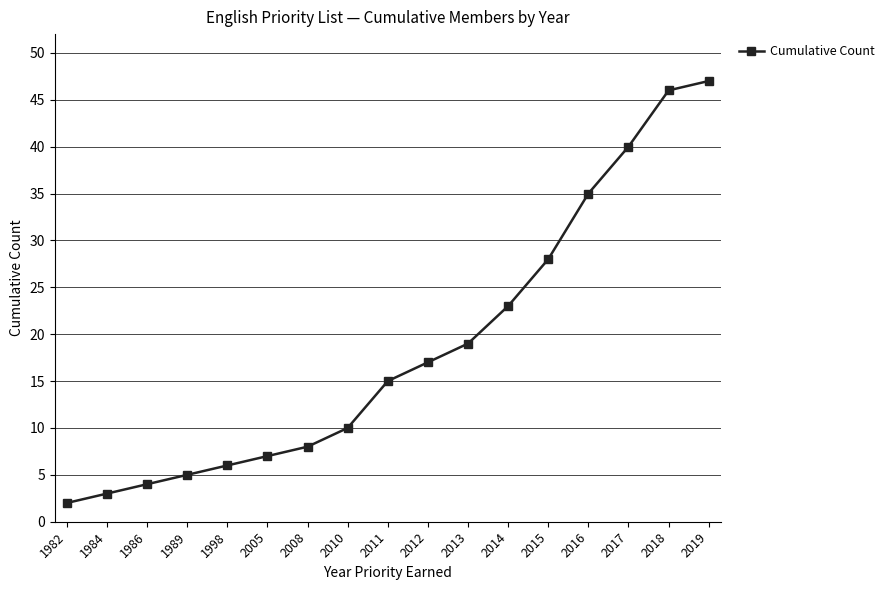

What is the ratio of the value at 1982 to the value at 1989?

0.4